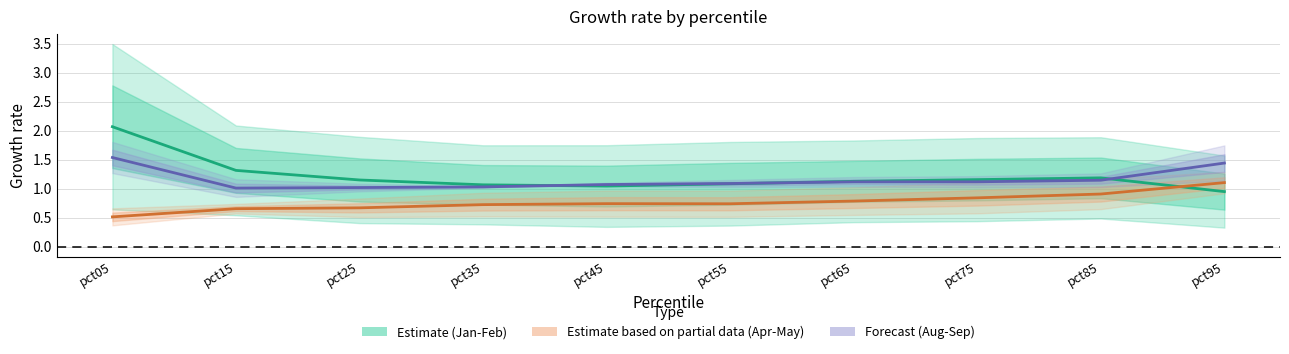

Rank the categories by Forecast (Aug-Sep mid) value from highest to lowest.

pct05, pct95, pct85, pct75, pct65, pct55, pct45, pct35, pct25, pct15